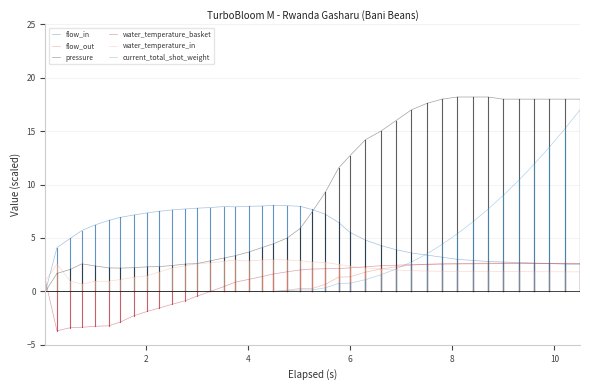

Which series has the largest total across all categories?

pressure